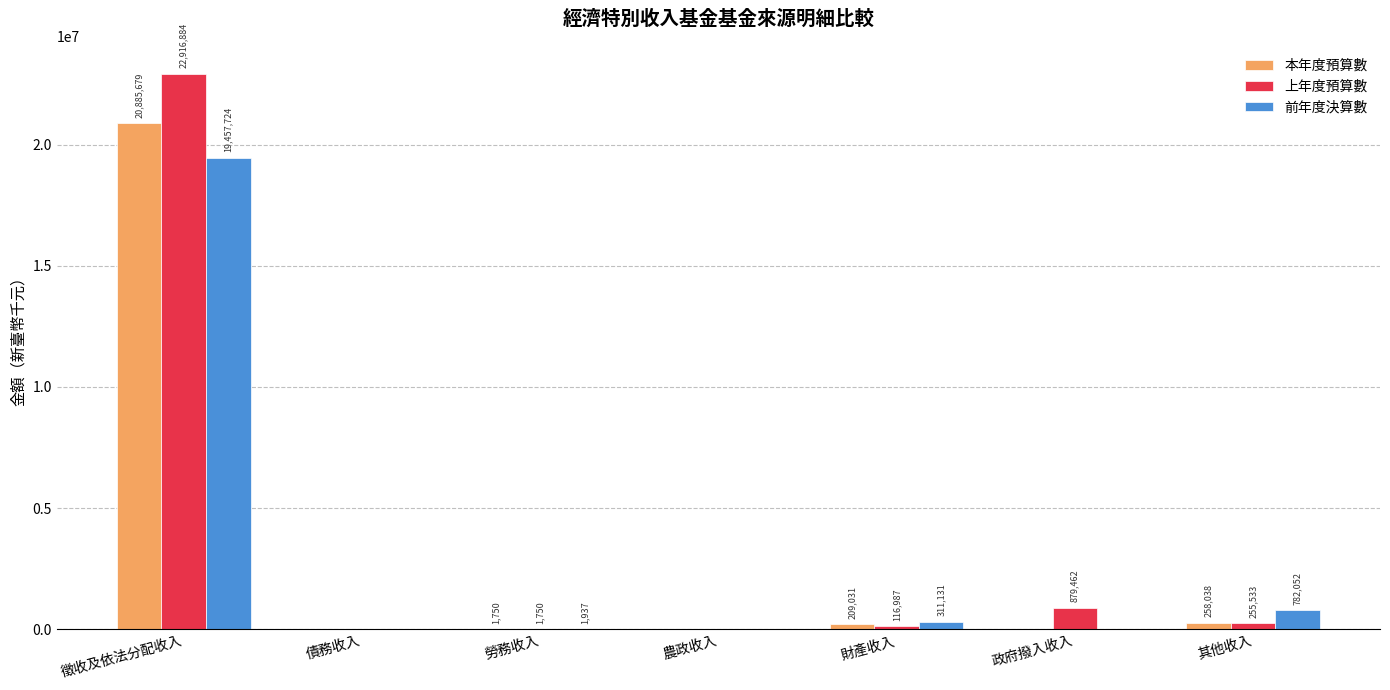

What is the sum of the 上年度預算數 values at 其他收入 and 債務收入?

255533